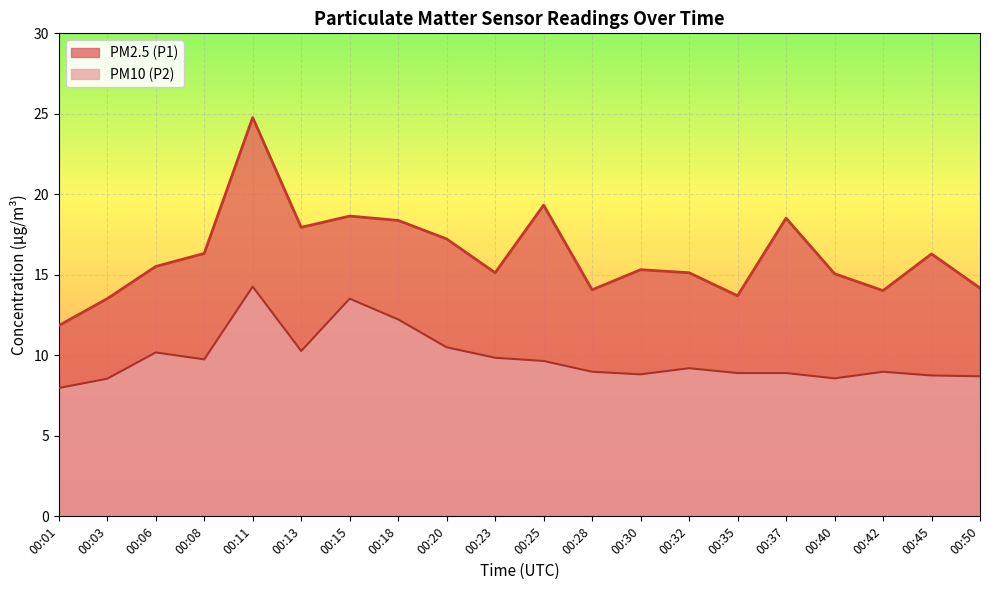

How many interior local valleys does the PM10 (P2) series have?

4